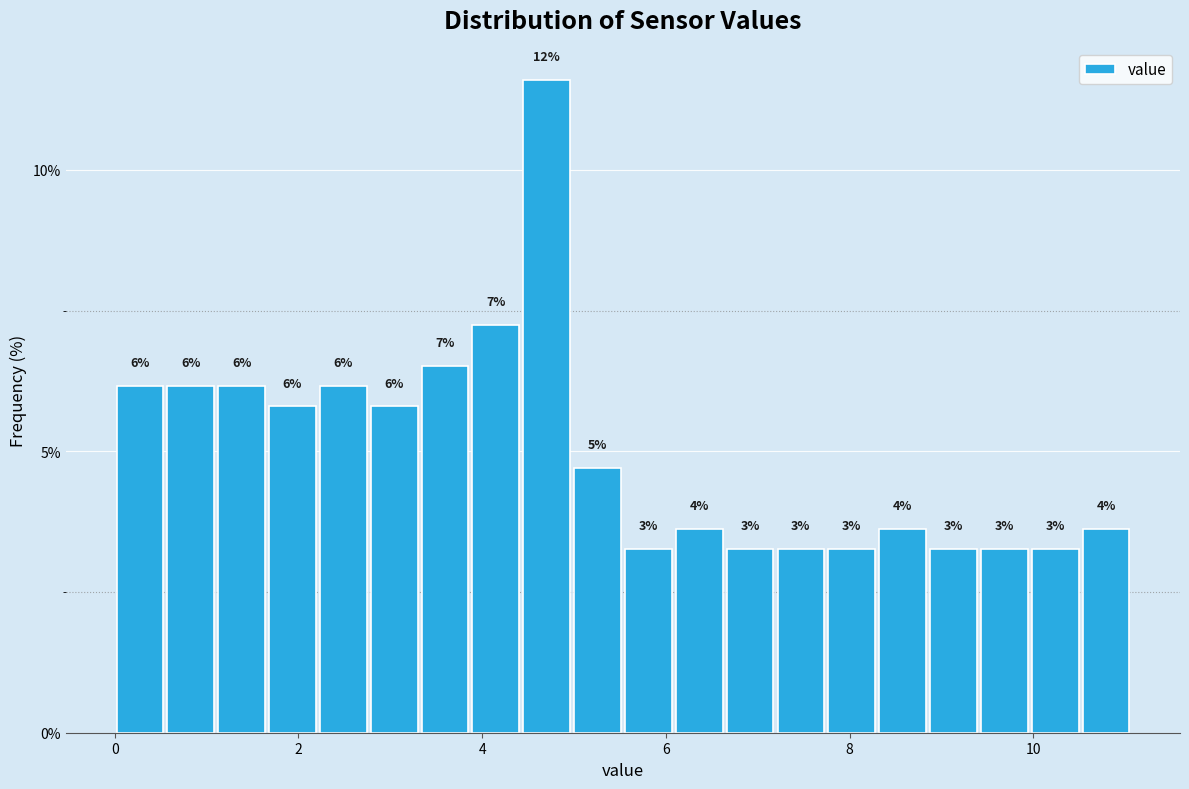

Around what value on the x-axis is the tallest bar? Give the approximate position of its centre, as read against the axis.

4.8